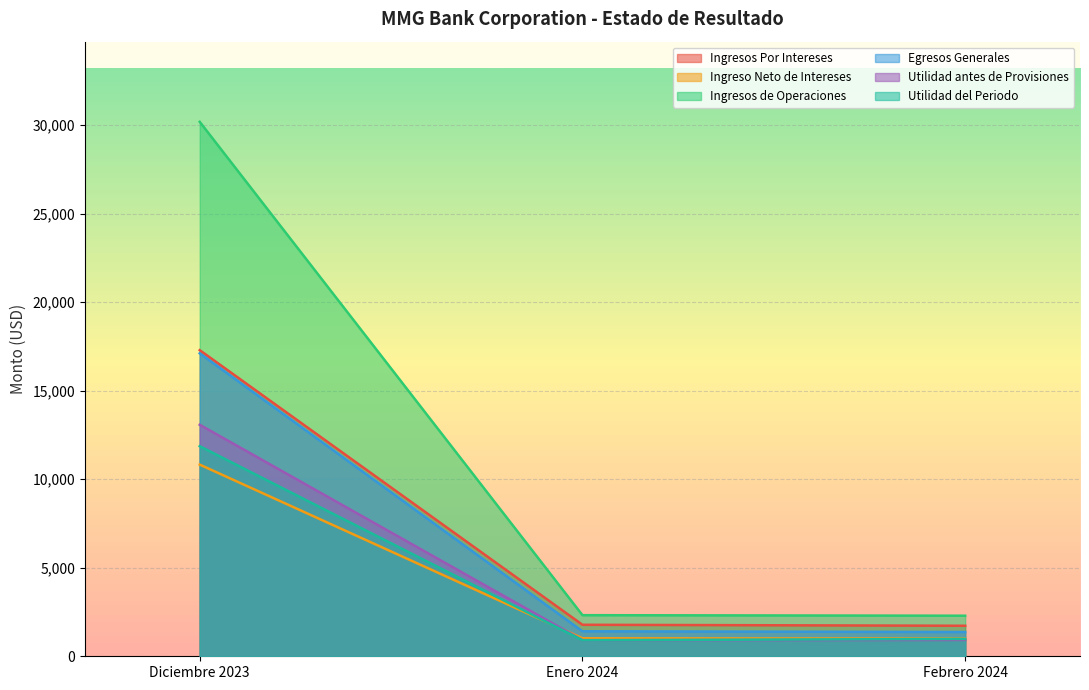

What is the average value of the Ingresos Por Intereses series?

6929.0